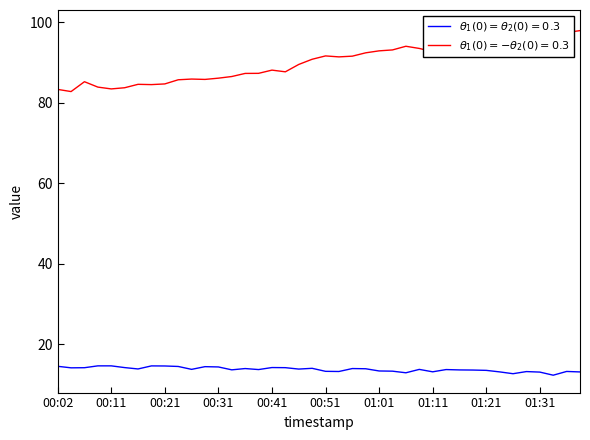

Reading right to left, extract all data points from this chart.

temperature: 13.1	13.2	12.3	13.0	13.2	12.6	13.1	13.5	13.6	13.6	13.7	13.1	13.7	12.9	13.3	13.3	13.9	13.9	13.2	13.2	14.0	13.8	14.1	14.2	13.7	13.9	13.6	14.3	14.4	13.7	14.4	14.6	14.6	13.8	14.2	14.6	14.6	14.1	14.1	14.5
humidity: 97.9	97.4	98.7	98.3	97.0	96.4	96.7	95.3	94.8	94.8	93.2	92.7	93.5	94.0	93.1	92.9	92.4	91.6	91.4	91.6	90.8	89.5	87.7	88.1	87.3	87.3	86.5	86.1	85.8	85.9	85.7	84.7	84.5	84.6	83.7	83.4	83.9	85.2	82.8	83.3